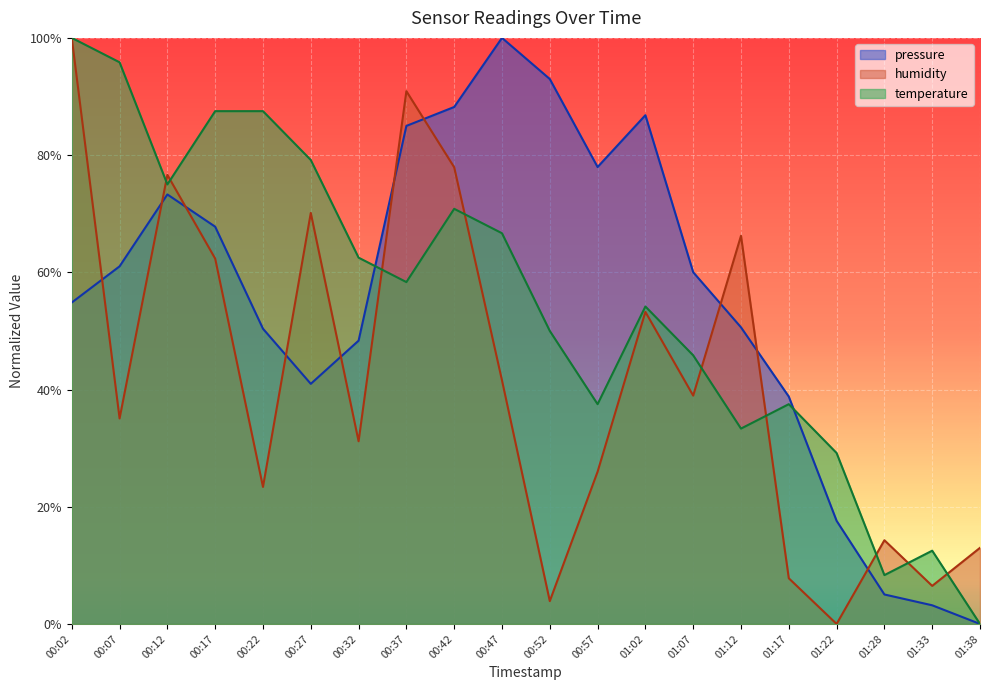

How many data points does each series have?

20